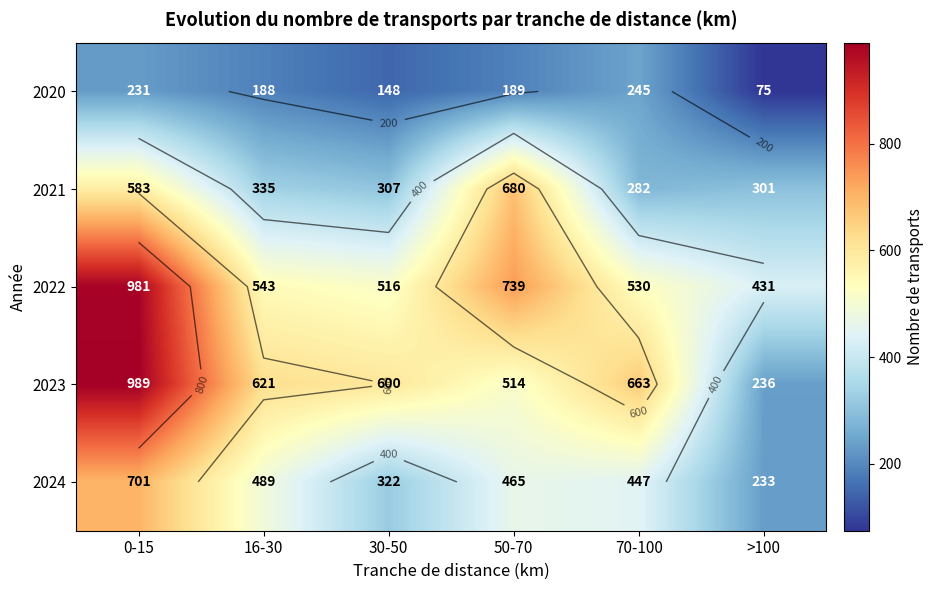

The value of 2024 at 30-50 is 322. True or false?

True